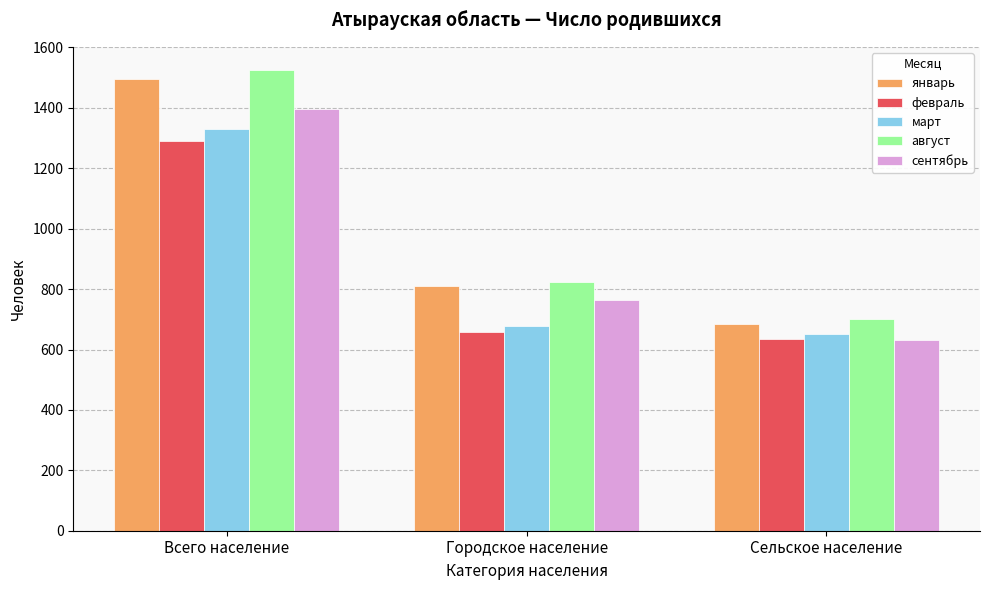

How many bars are there in each group?

5